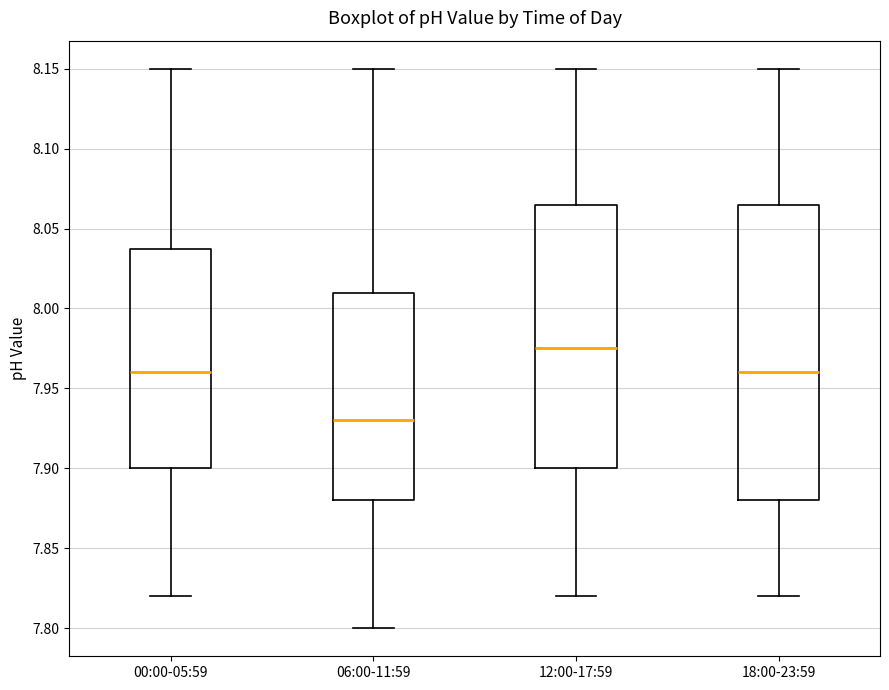

Which box's median line is the lowest?

06:00-11:59